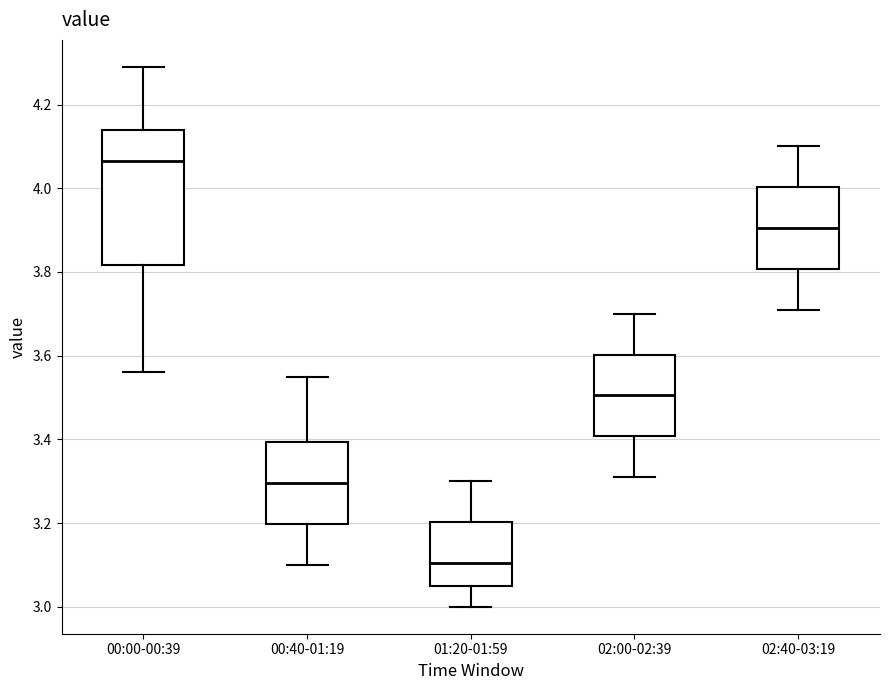

Which box's median line is the highest?

00:00-00:39